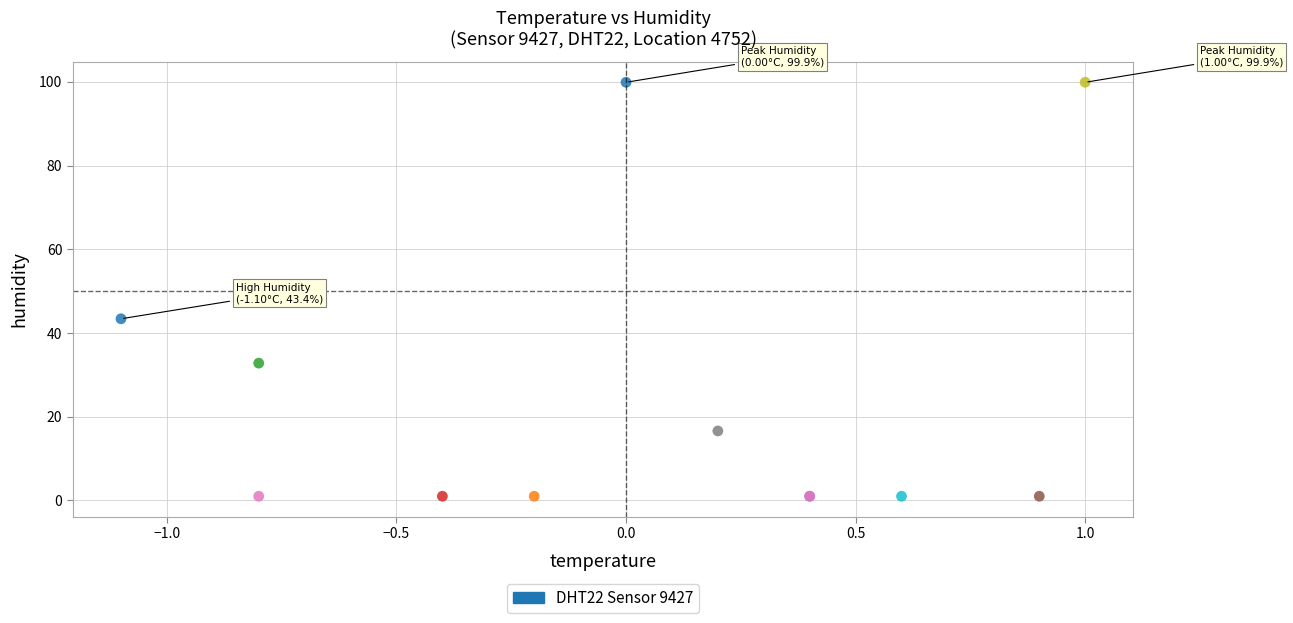

What Y value in the scatter plot is closest to 50?

43.4